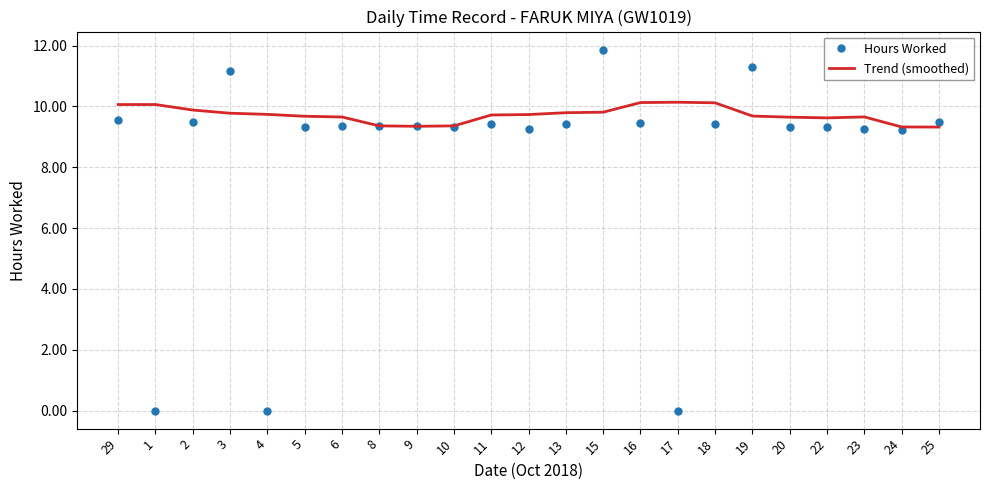

What position from the right is 22?

4